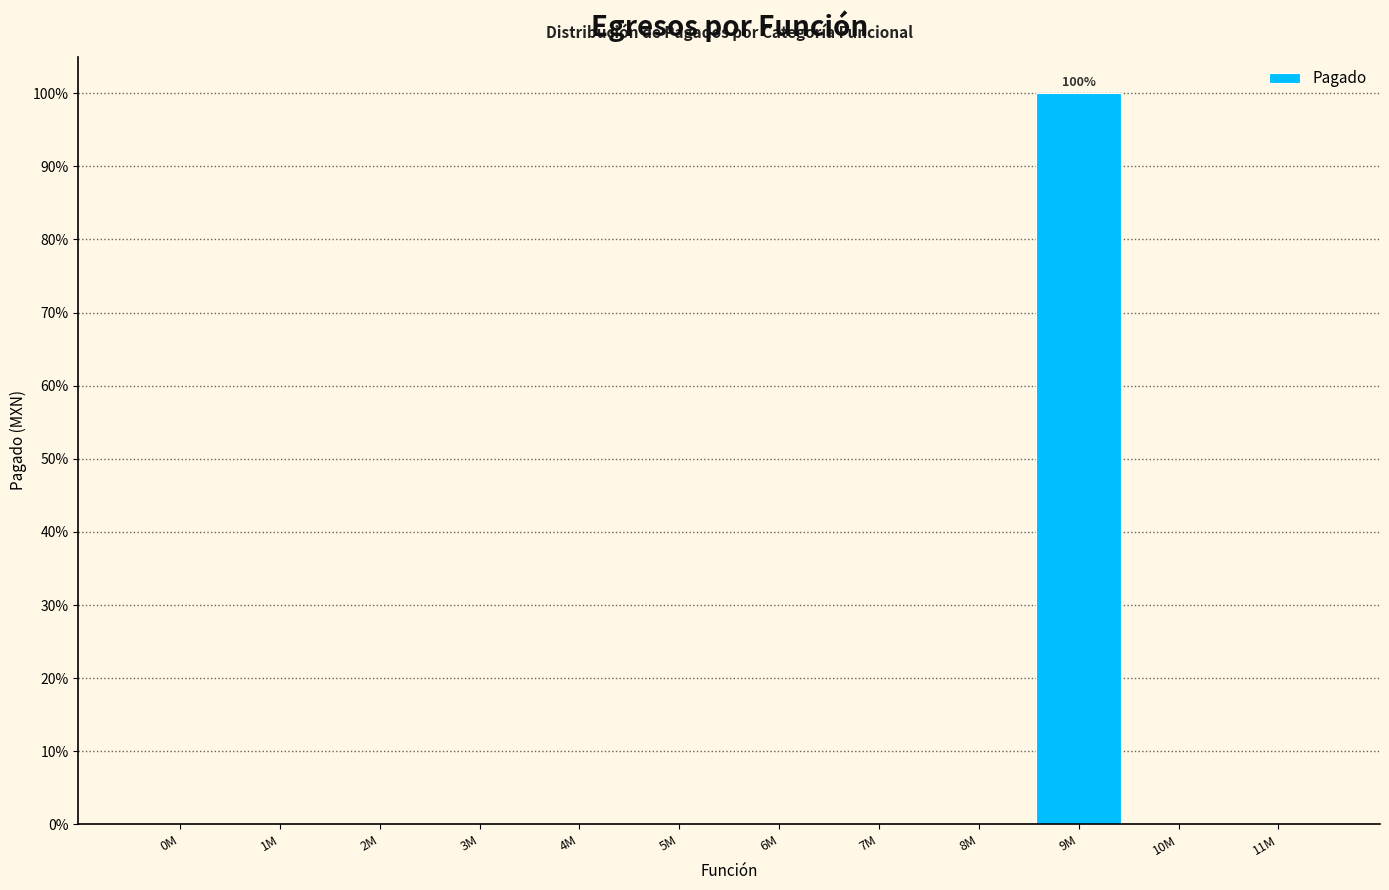

Reading left to right, what are all the values shown in this chart?

0M=0	1M=0	2M=0	3M=0	4M=0	5M=0	6M=0	7M=0	8M=0	9M=100	10M=0	11M=0